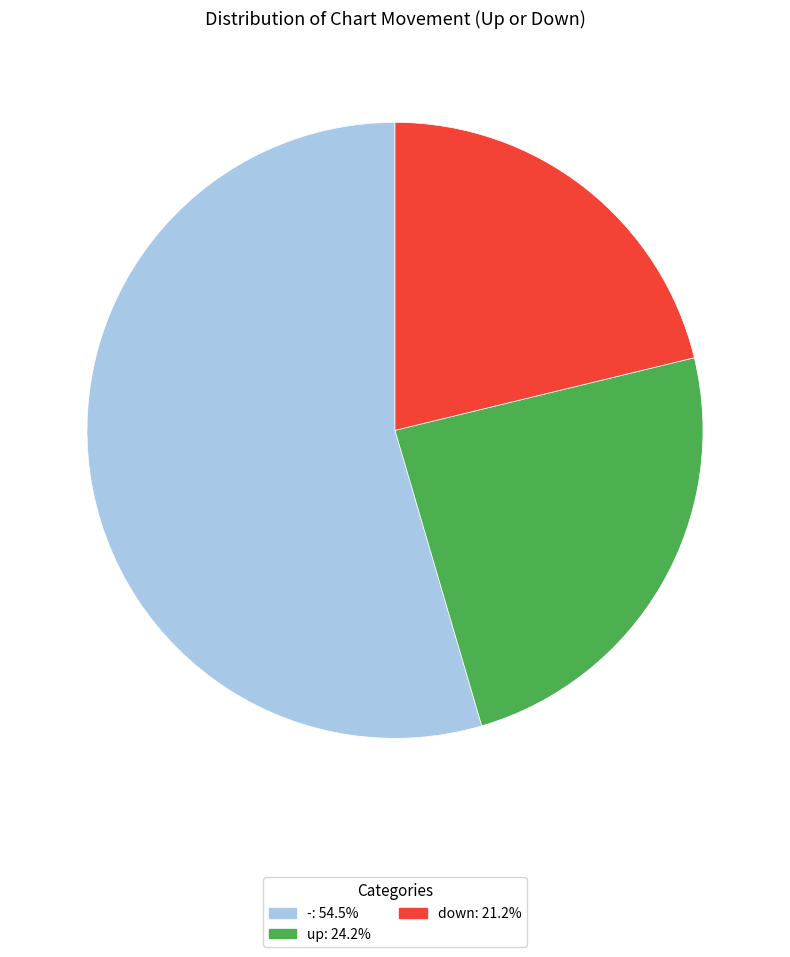

True or false: up accounts for 24% of the total.

True